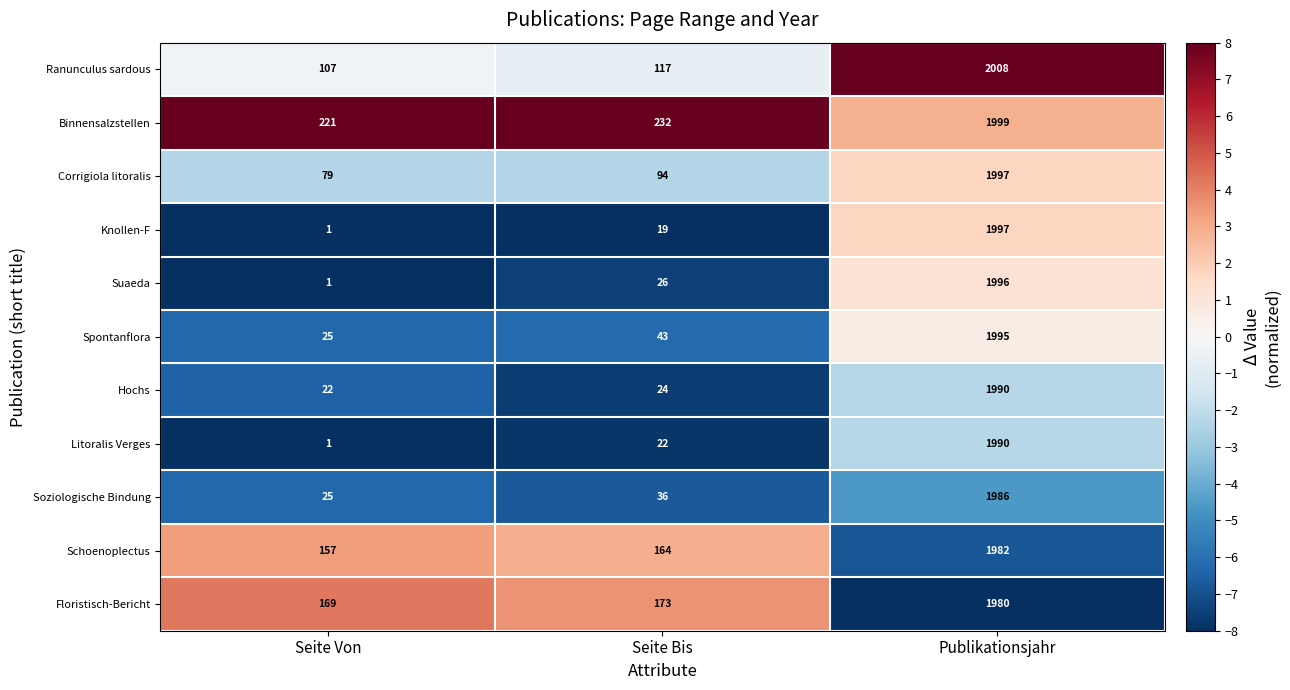

At which category is the sum across all series the highest?

Publikationsjahr